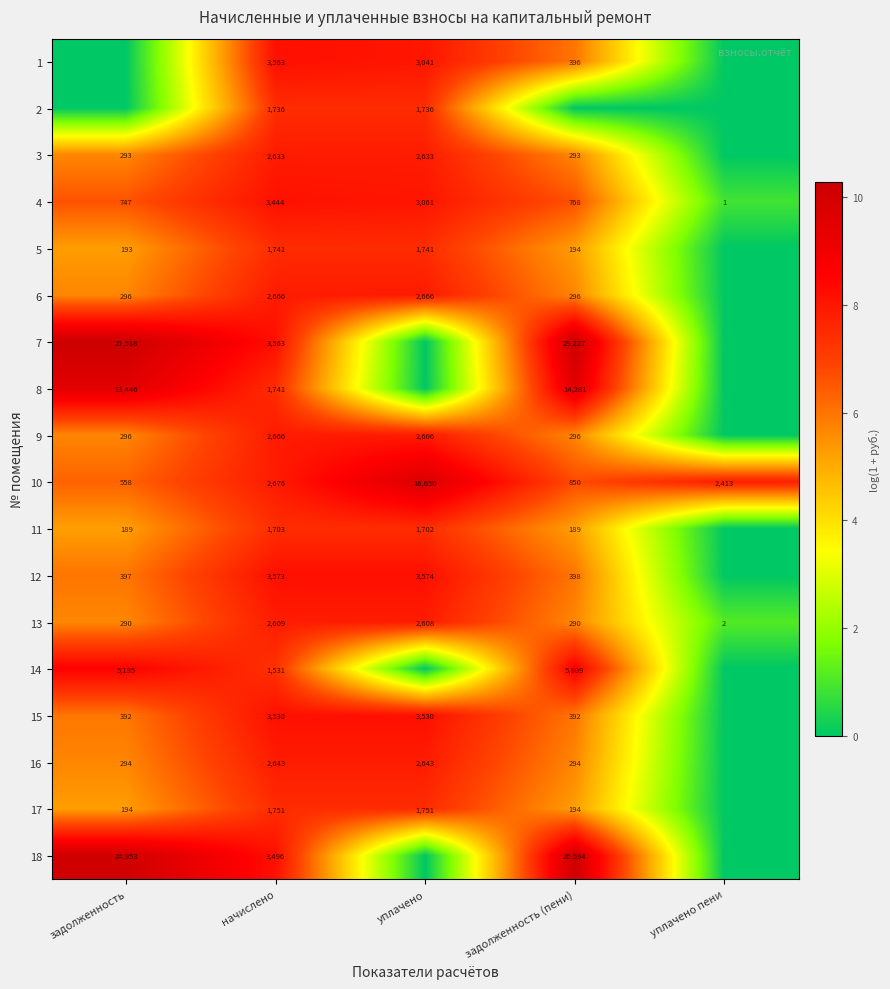

What is the difference between the maximum and minimum values in the 13 series?

2607